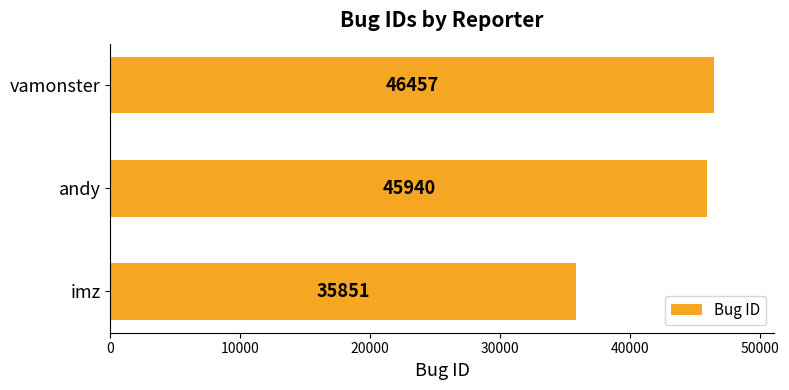

True or false: the data shows 46457 at vamonster.

True